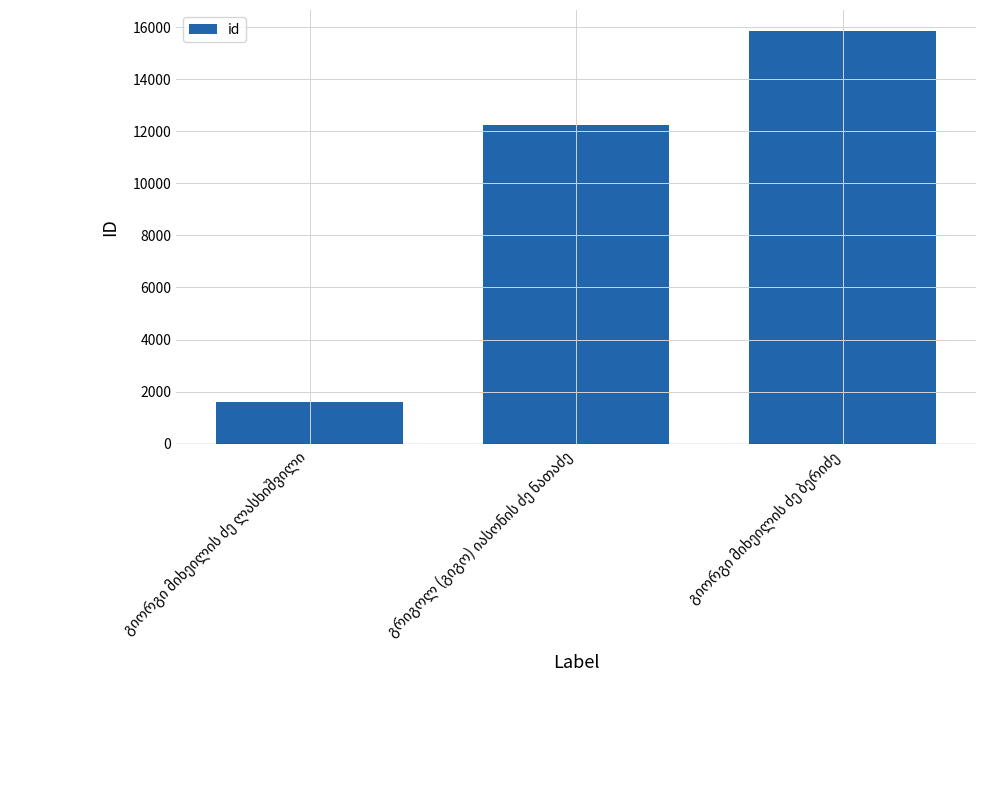

What is the maximum value shown in the chart?

15861